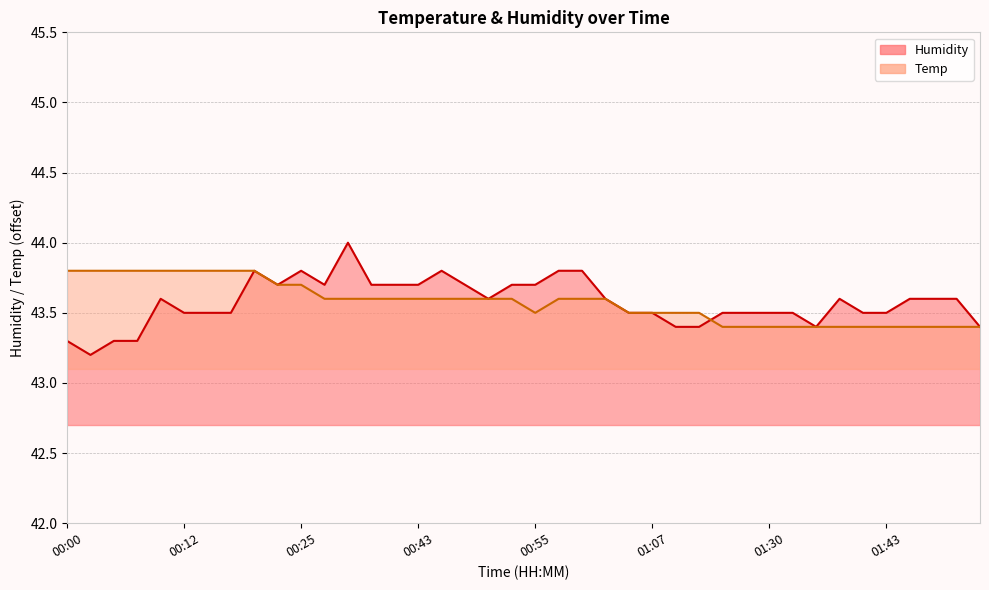

What is the label of the 12th point from the right?

01:25